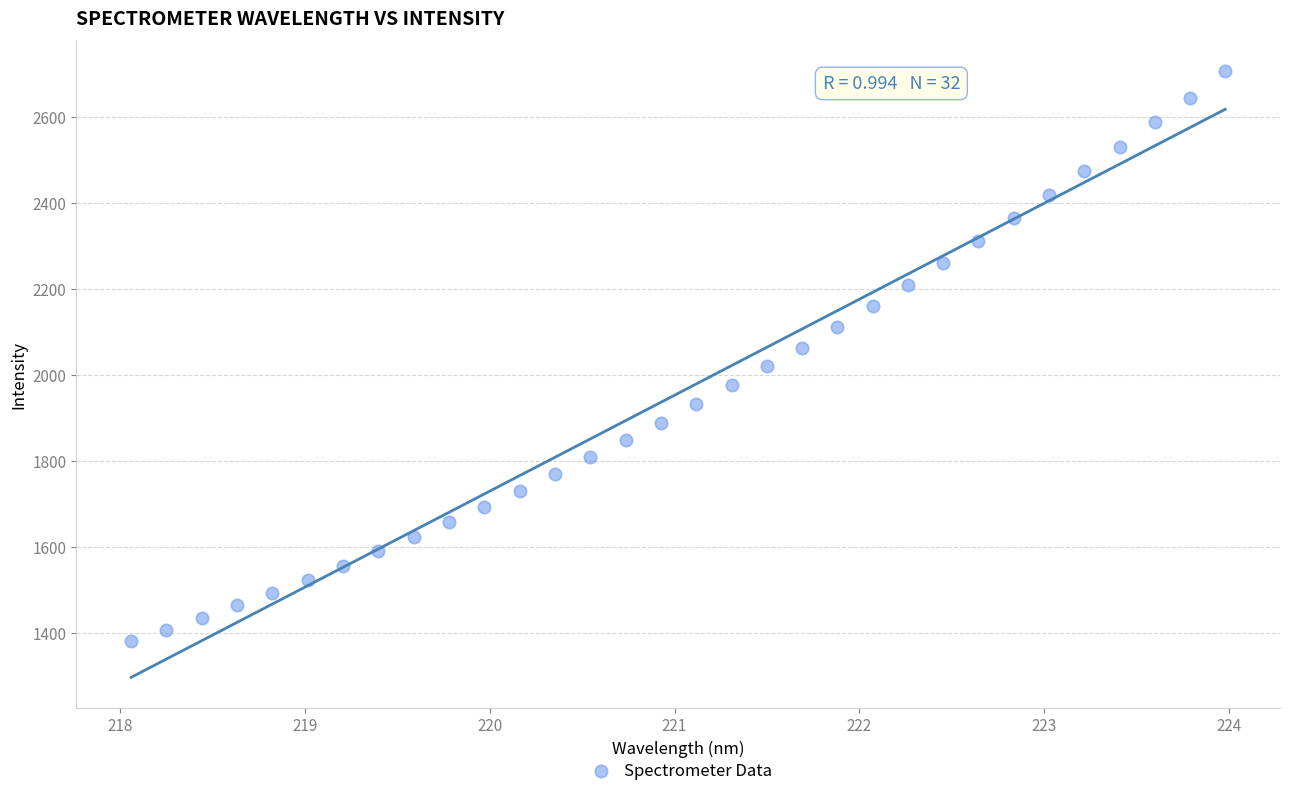

What is the range of Y values (max minus min)?

1324.4